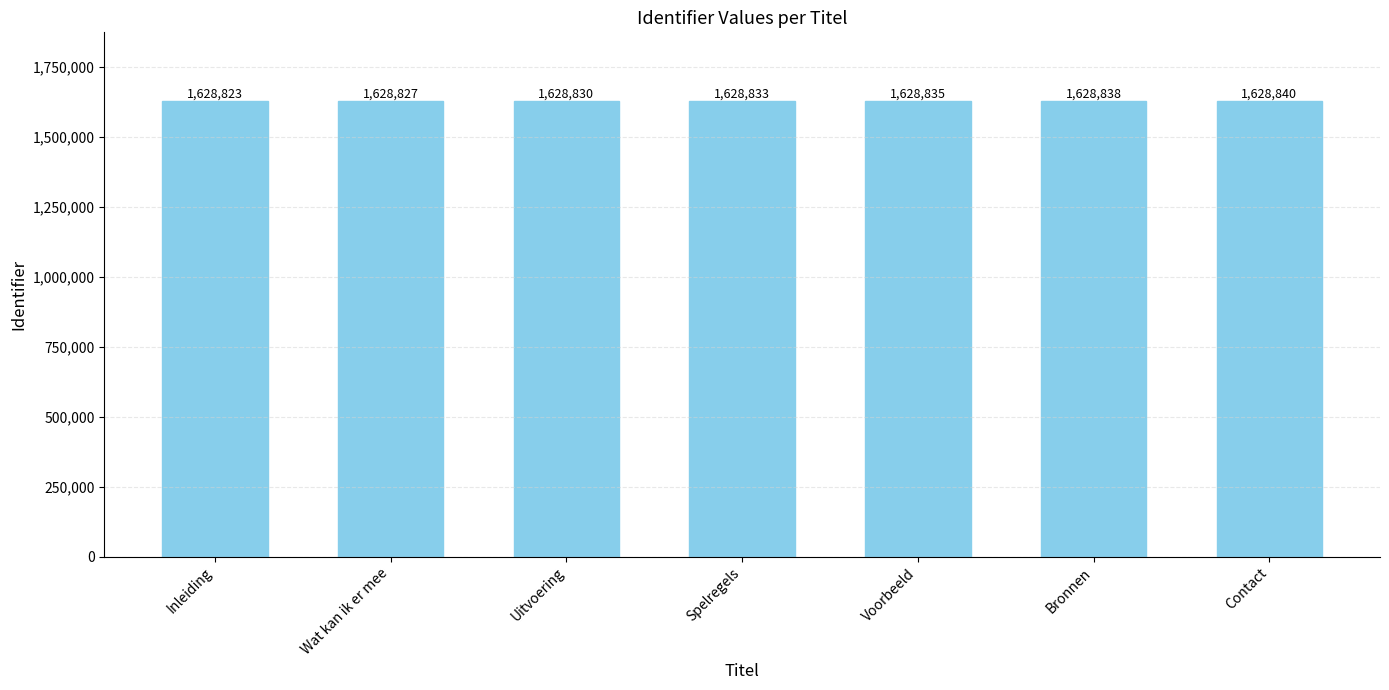

What is the change in value from Spelregels to Bronnen?

+5